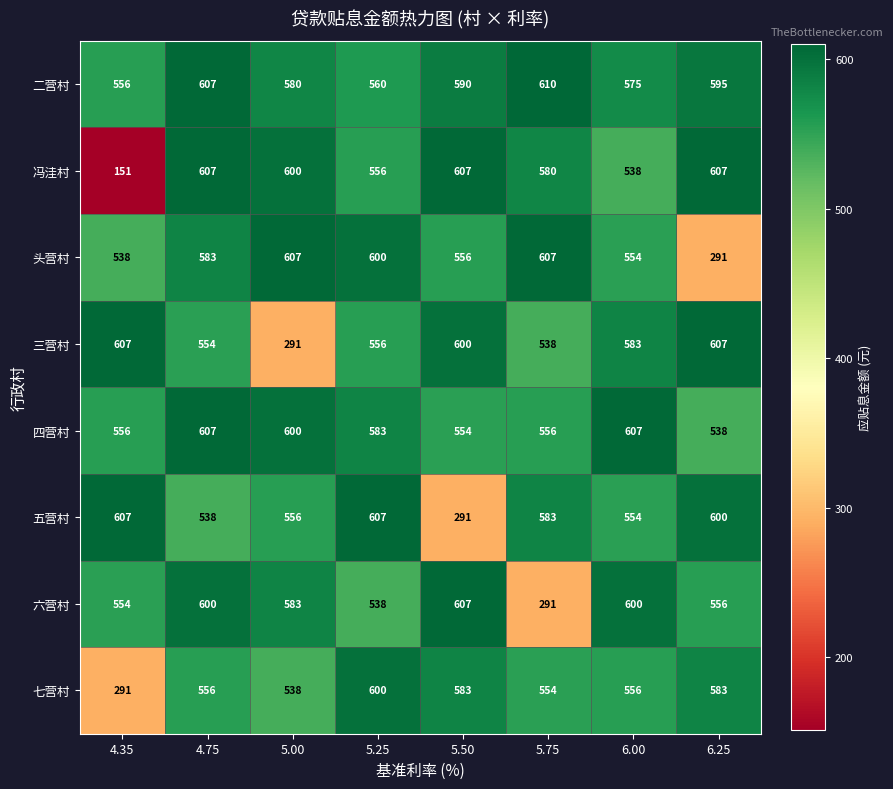

Which category has the highest value across all series?

5.75